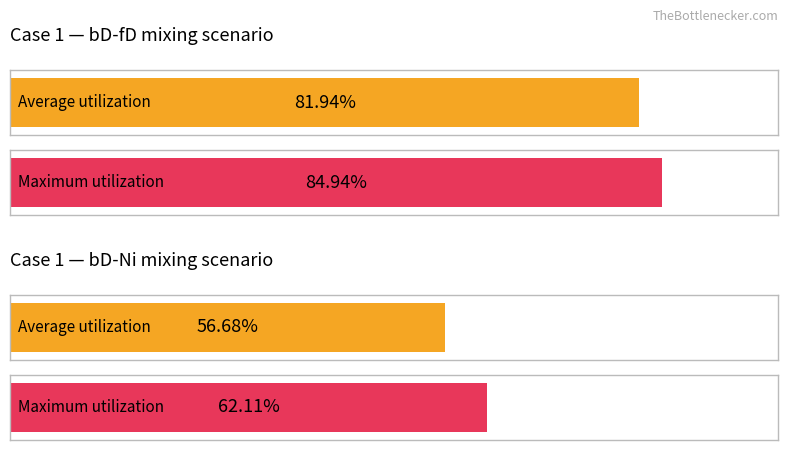

How many distinct data groups are displayed?

2